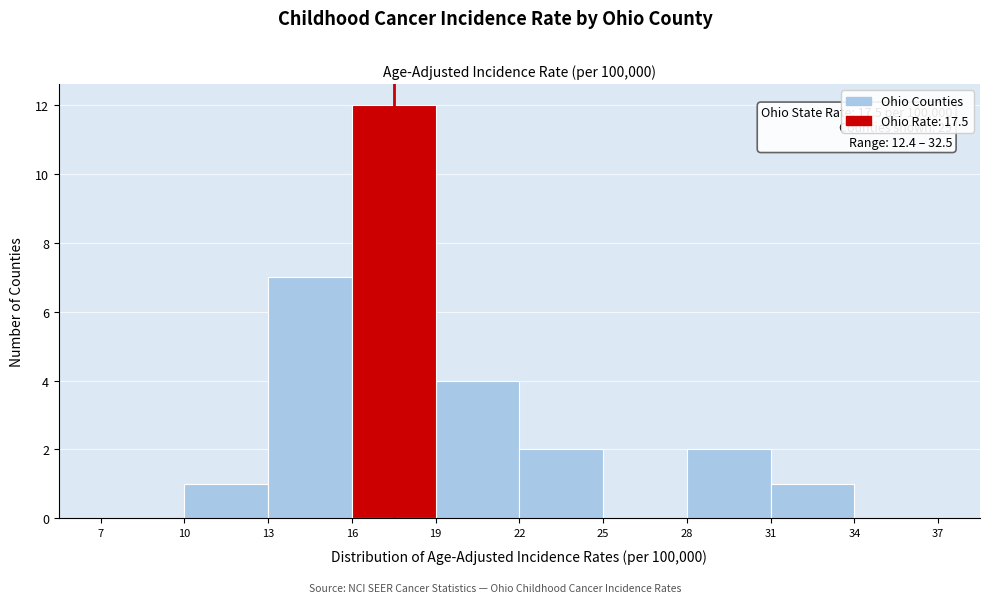

Over which range of the x-axis is the bar tallest?

16 to 19